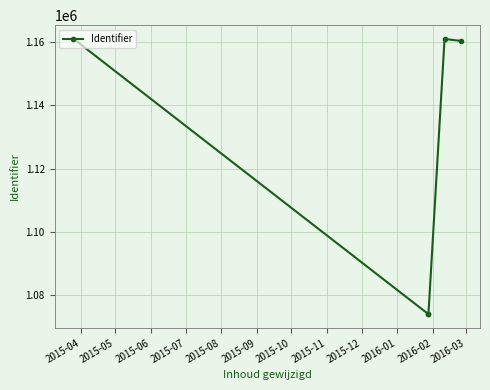

The value at 2015-08 is 1668586. True or false?

False